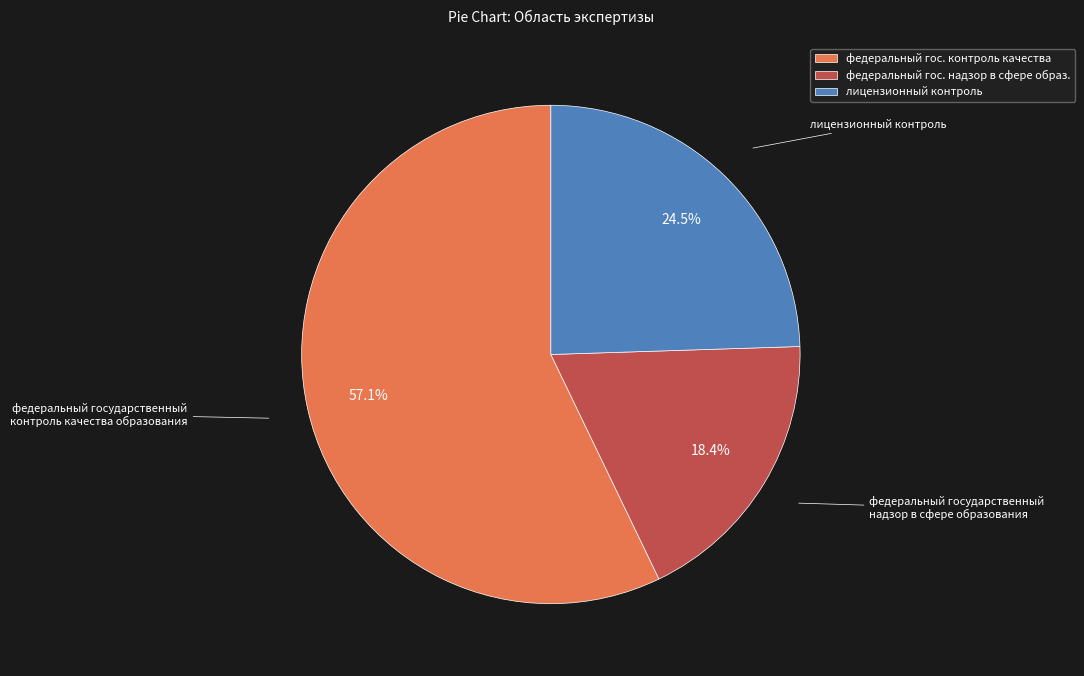

Which has a higher value, лицензионный контроль or федеральный гос. контроль качества?

федеральный гос. контроль качества